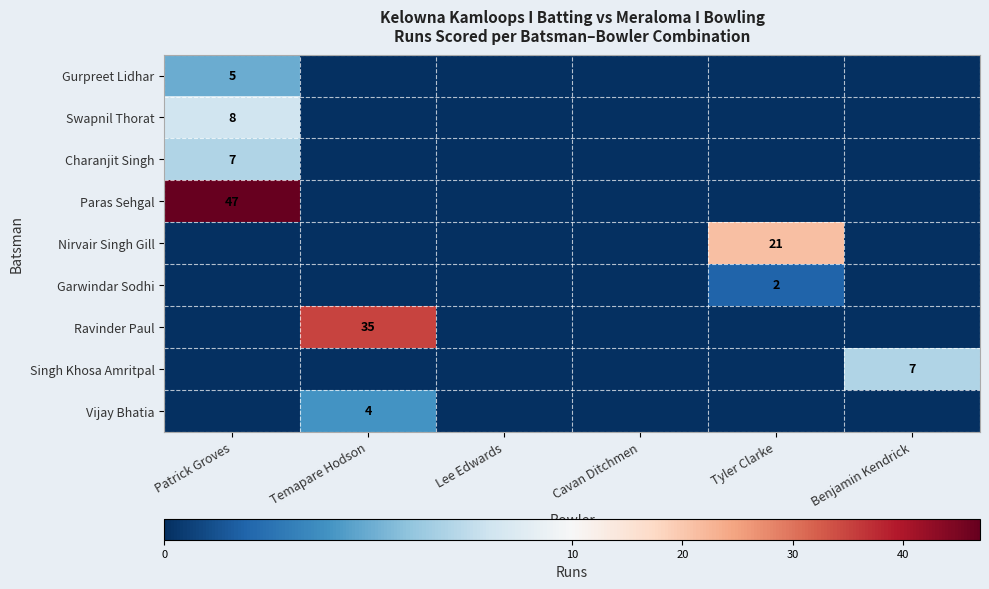

The value of Paras Sehgal at Patrick Groves is 47. True or false?

True